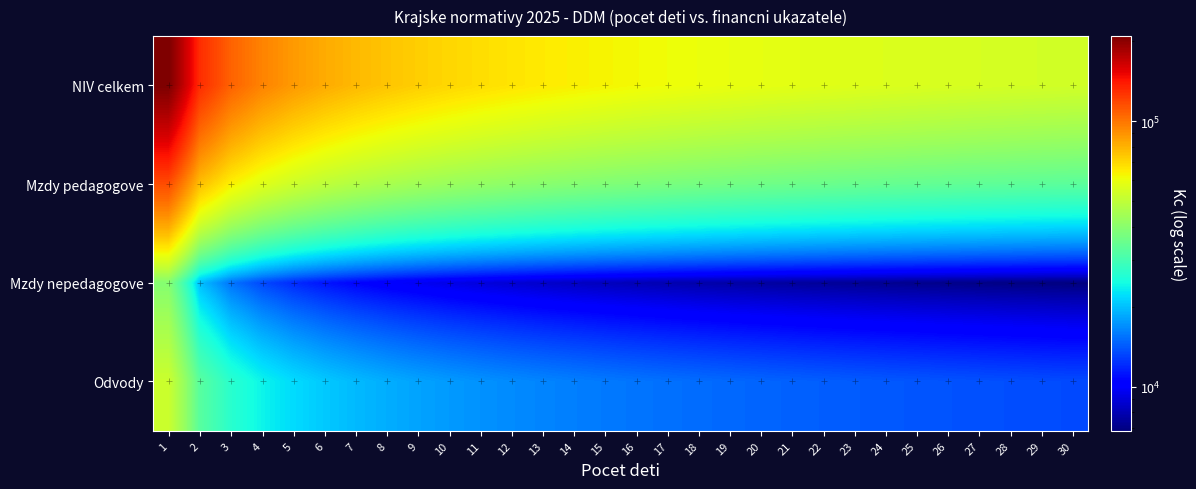

Reading left to right, transcribe all the data shown in this chart.

NIV celkem: 1=208990.2	2=130096.4	3=106998.1	4=95044.6	5=87550.5	6=82202.6	7=78192.2	8=75044.2	9=72435.4	10=70266.3	11=68427.3	12=66828.8	13=65401.4	14=64161.3	15=63019.9	16=61998.1	17=61087.0	18=60241.7	19=59462.5	20=58739.8	21=58070.7	22=57449.1	23=56871.1	24=56332.1	25=55828.8	26=55357.5	27=54915.5	28=54499.9	29=54108.2	30=53738.4
Mzdy pedagogove: 1=115773.6	2=76569.8	3=63892.7	4=57143.9	5=52864.7	6=49773.7	7=47448.2	8=45616.1	9=44087.4	10=42815.7	11=41735.3	12=40794.1	13=39949.5	14=39218.7	15=38539.8	16=37933.7	17=37394.6	18=36894.1	19=36429.7	20=35999.2	21=35600.7	22=35229.9	23=34884.5	24=34562.0	25=34260.2	26=33977.4	27=33711.6	28=33461.2	29=33225.0	30=33001.1
Mzdy nepedagogove: 1=39243.6	2=19920.6	3=15462.4	4=13343.6	5=12063.8	6=11186.9	7=10538.0	8=10034.2	9=9628.0	10=9290.6	11=9007.0	12=8761.7	13=8547.9	14=8358.6	15=8191.1	16=8038.4	17=7902.5	18=7775.6	19=7661.8	20=7555.6	21=7457.9	22=7367.5	23=7283.3	24=7204.7	25=7131.2	26=7062.2	27=6997.3	28=6936.1	29=6878.2	30=6823.4
Odvody: 1=52396.0	2=32614.0	3=26822.0	4=23825.0	5=21946.0	6=20605.0	7=19599.0	8=18810.0	9=18156.0	10=17612.0	11=17151.0	12=16750.0	13=16392.0	14=16081.0	15=15795.0	16=15539.0	17=15310.0	18=15098.0	19=14903.0	20=14722.0	21=14554.0	22=14398.0	23=14253.0	24=14117.0	25=13990.0	26=13870.0	27=13757.0	28=13650.0	29=13549.0	30=13453.0